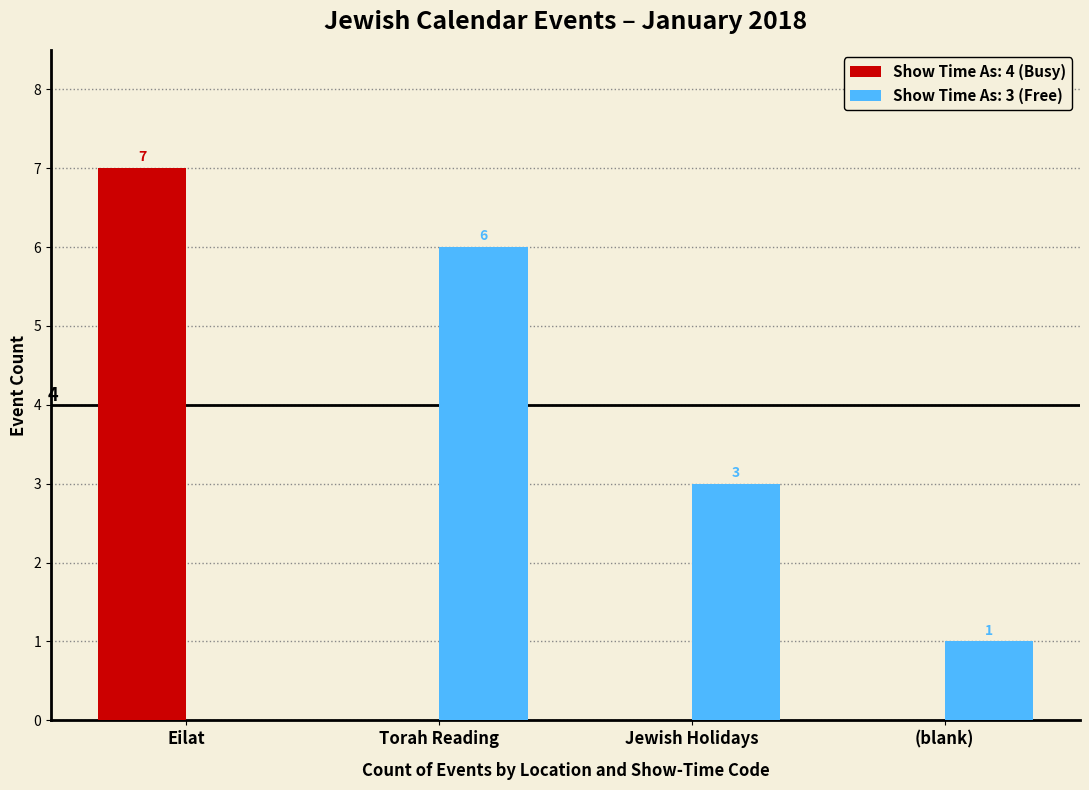

Between Eilat and (blank), which series saw the biggest shift?

Show Time As: 4 (Busy)